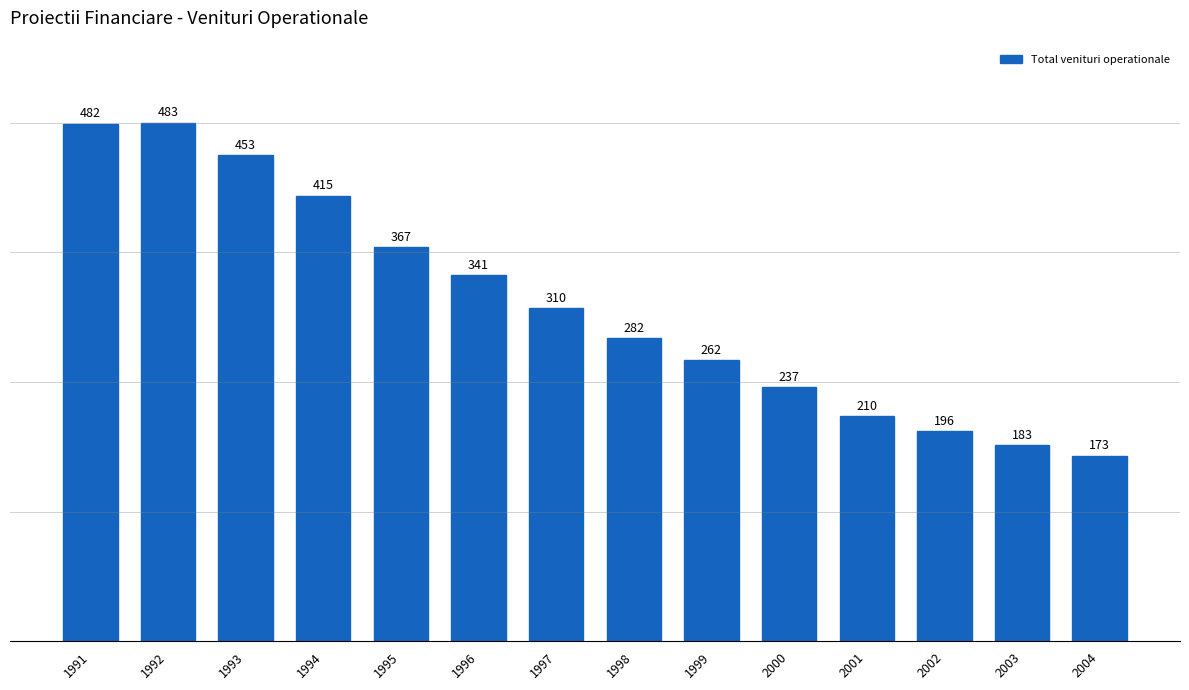

Which label corresponds to the smallest value in the chart?

2004